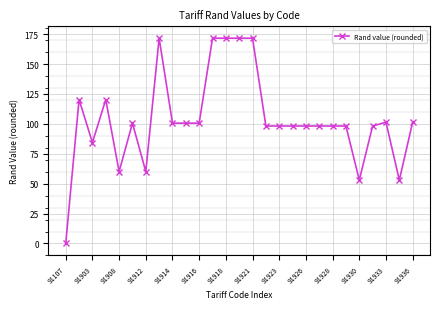

True or false: the data has more than 0 interior local peaks.

True